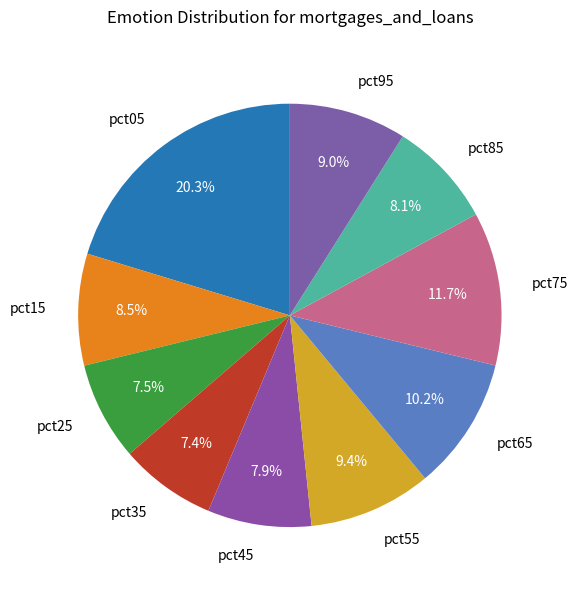

What percentage do pct85 and pct65 together represent?

18.3%